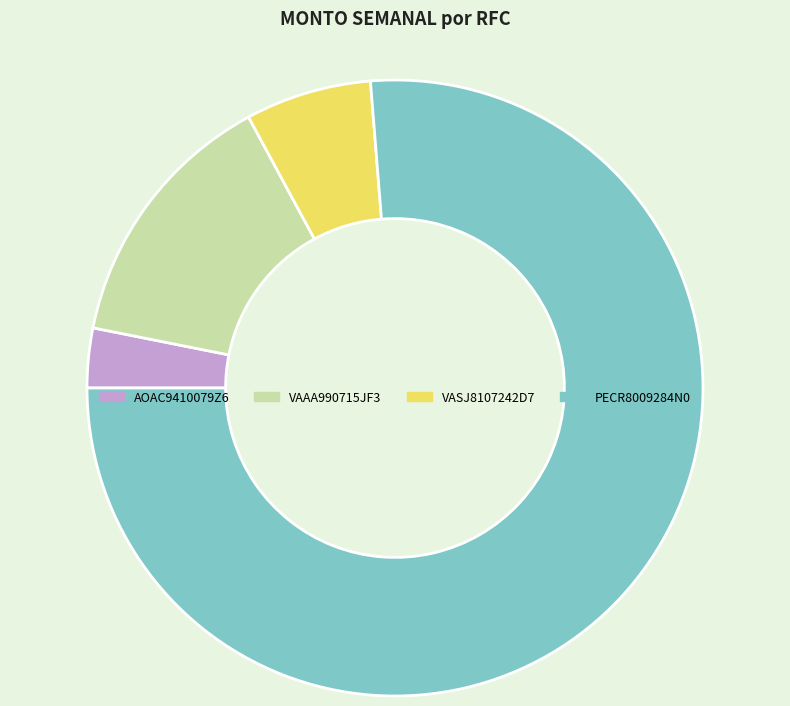

True or false: VASJ8107242D7 accounts for 7% of the total.

True